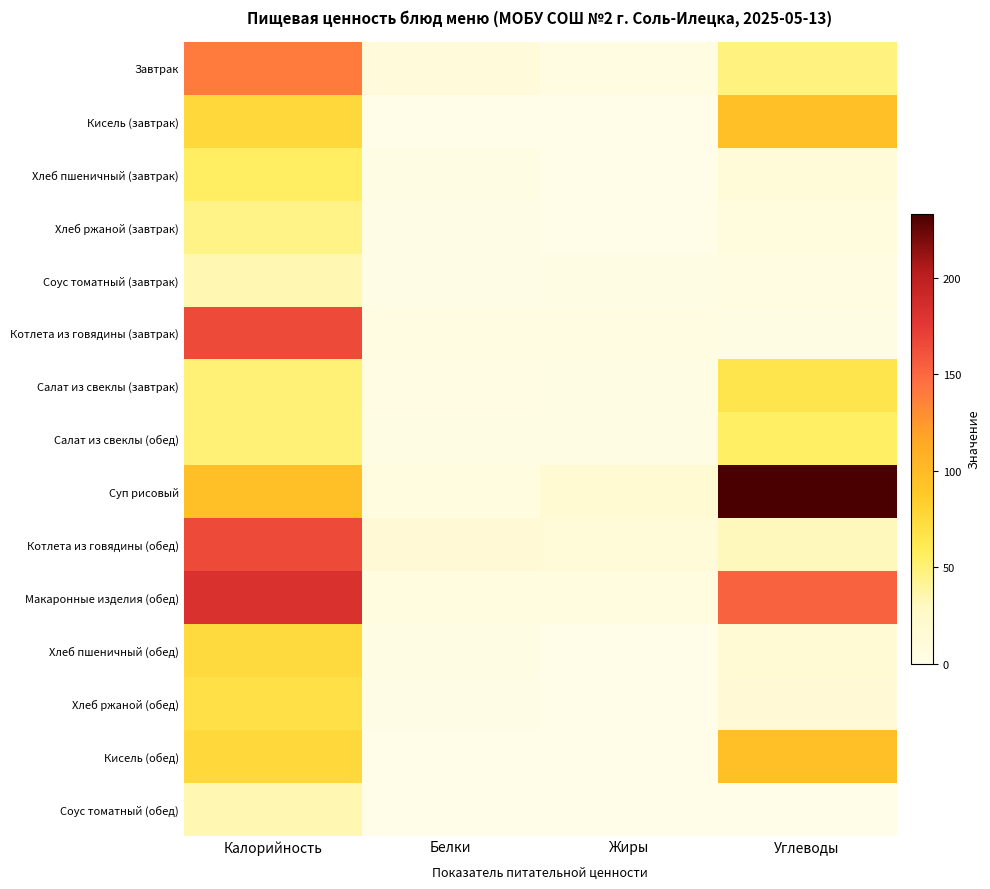

List the series in order of their peak value, highest first.

Суп рисовый, Макаронные изделия (обед), Котлета из говядины (завтрак), Котлета из говядины (обед), Завтрак, Кисель (завтрак), Кисель (обед), Хлеб пшеничный (обед), Хлеб ржаной (обед), Салат из свеклы (завтрак), Хлеб пшеничный (завтрак), Салат из свеклы (обед), Хлеб ржаной (завтрак), Соус томатный (завтрак), Соус томатный (обед)